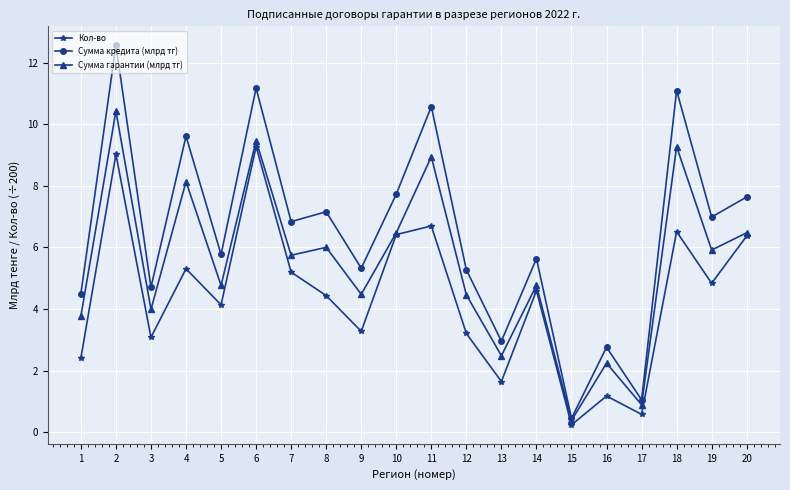

True or false: Сумма кредита (млрд тг) has more than 0 points higher than both neighbors.

True